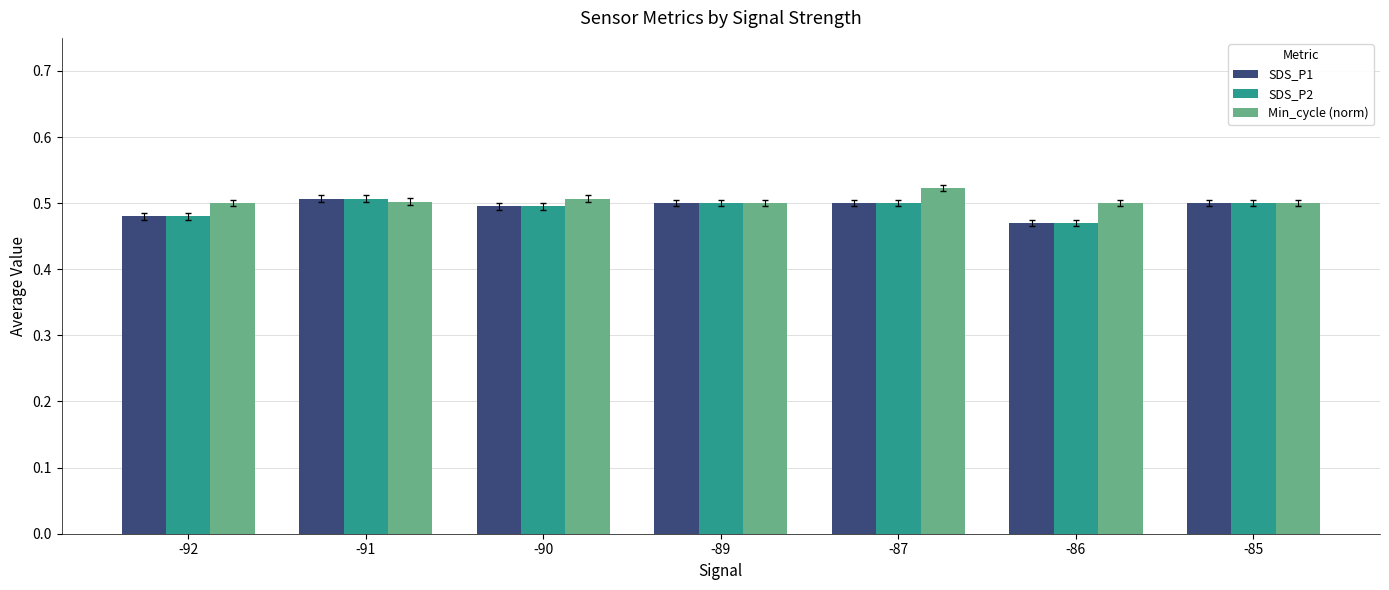

Is it true that SDS_P2 equals 0.5 at -87?

True